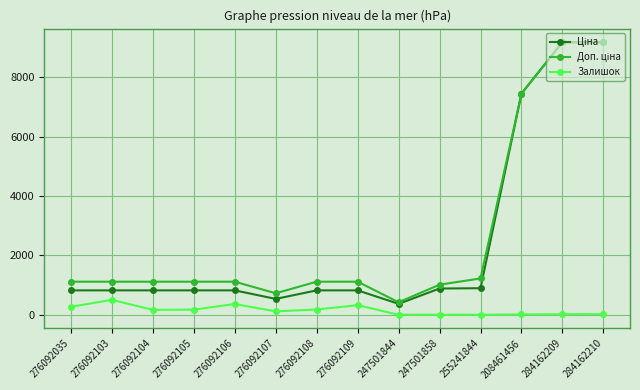

What is the greatest value displayed?

9185.1